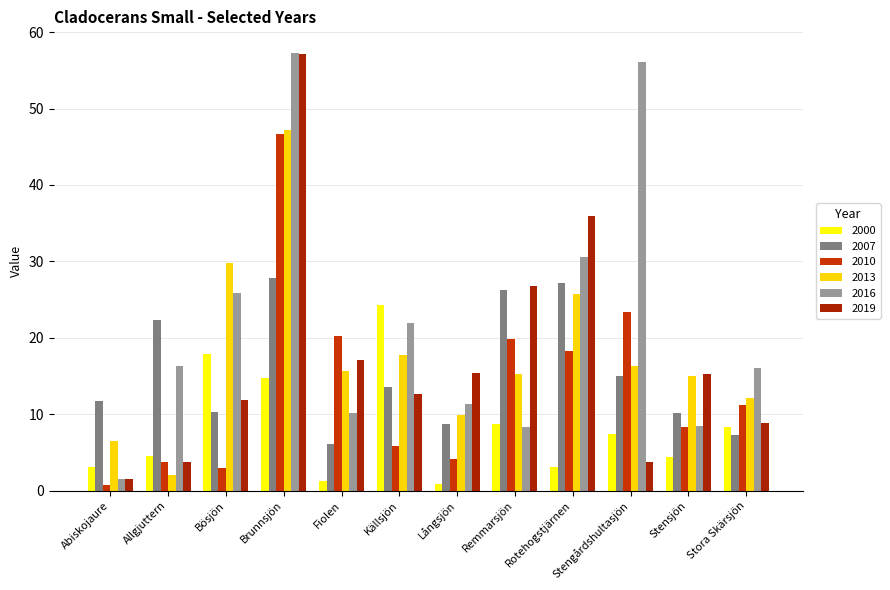

What position from the right is Långsjön?

6